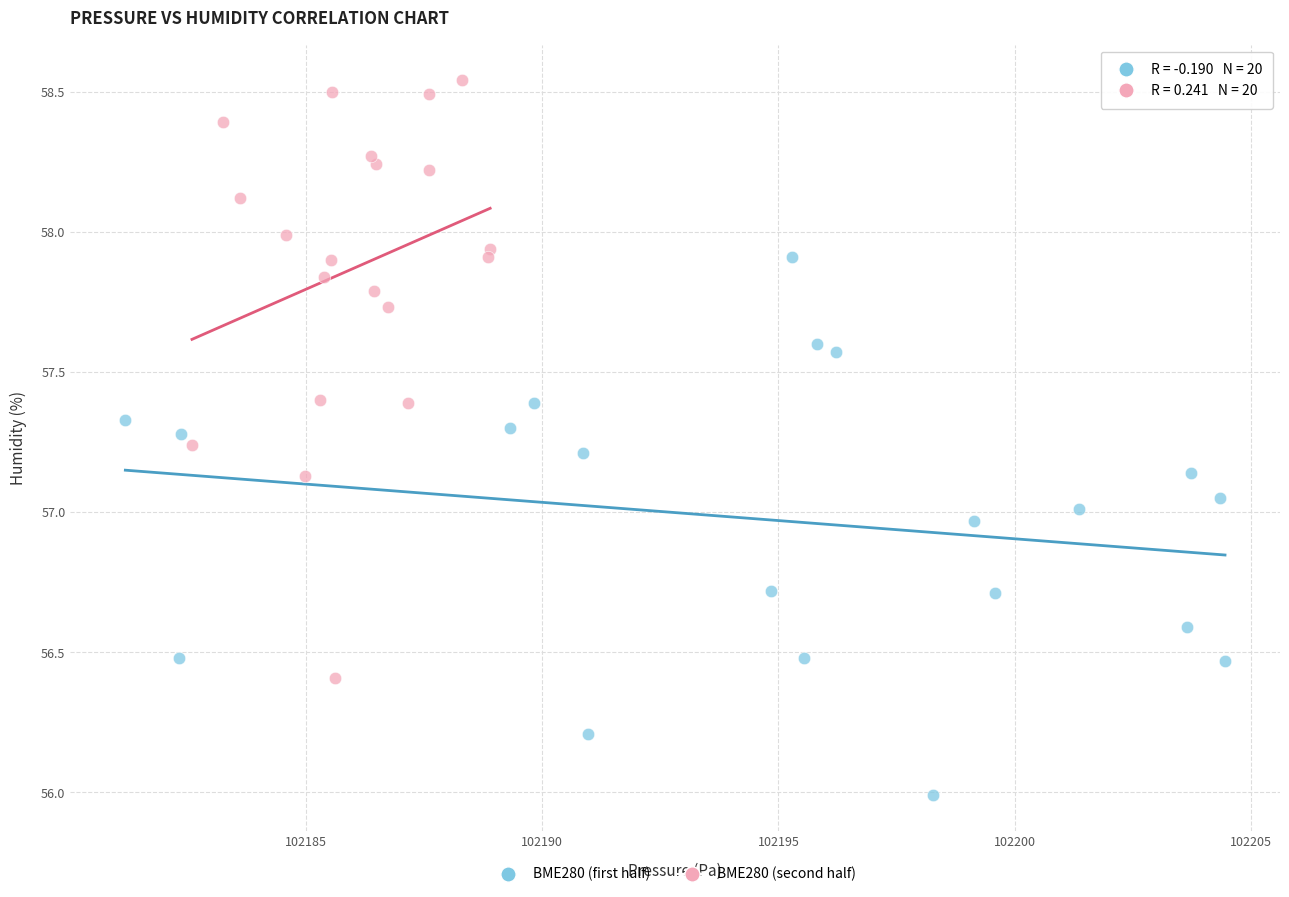

Which series has the widest spread of Y values?

BME280 (second half)